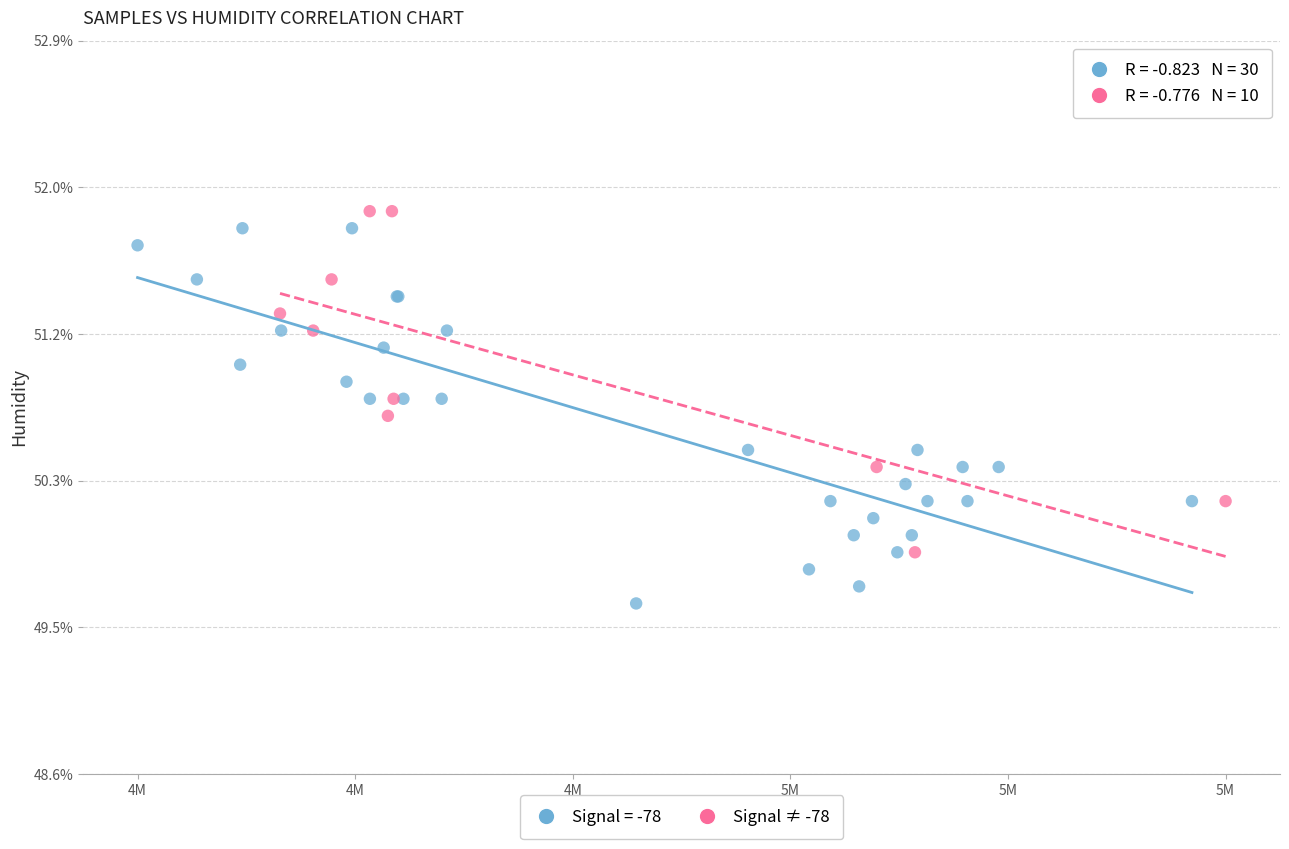

Which series has the widest spread of Y values?

Signal = -78